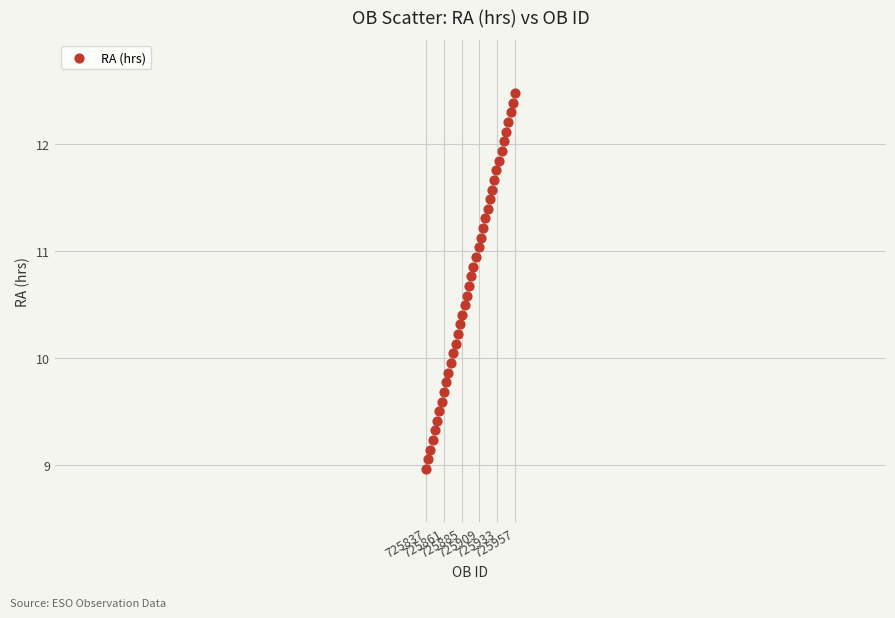

What is the range of Y values (max minus min)?

3.5